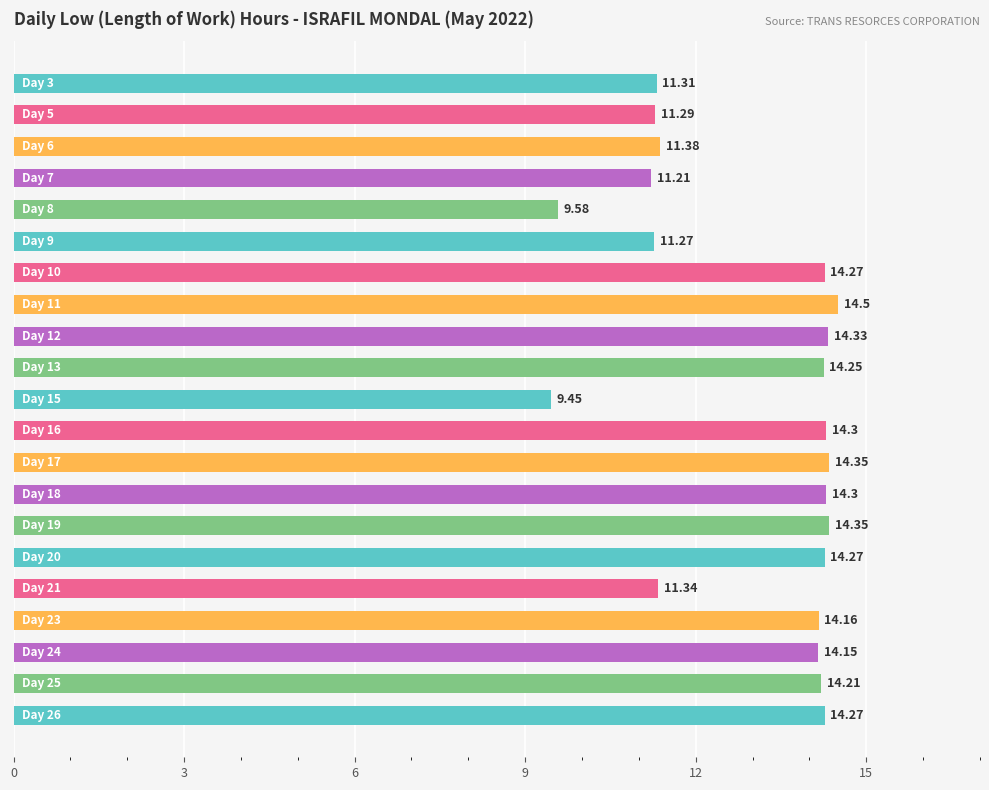

What is the average value?

13.0